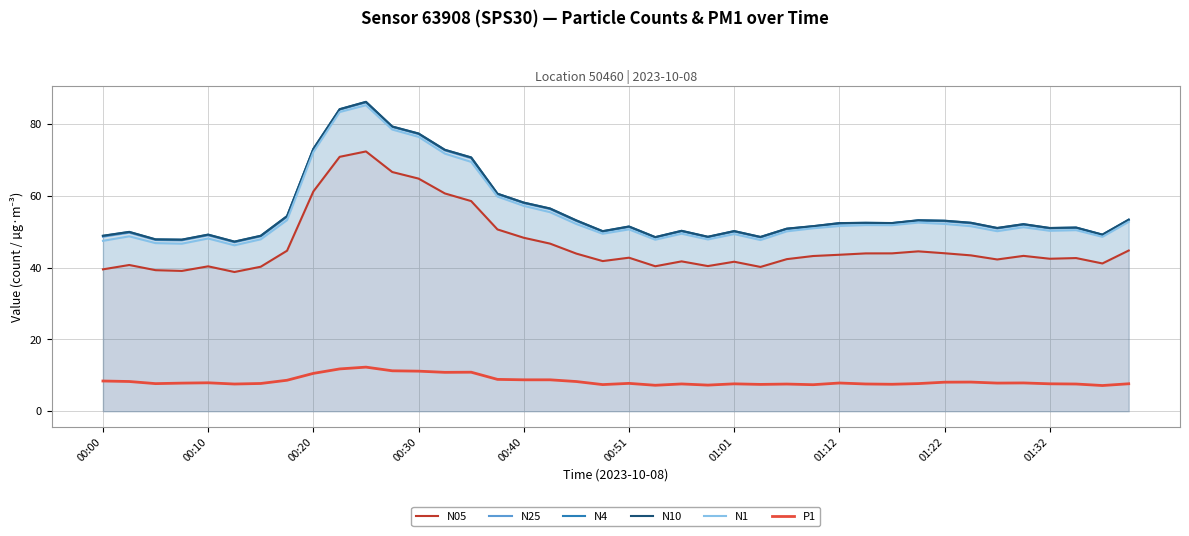

True or false: P1 and N4 intersect in this chart.

False